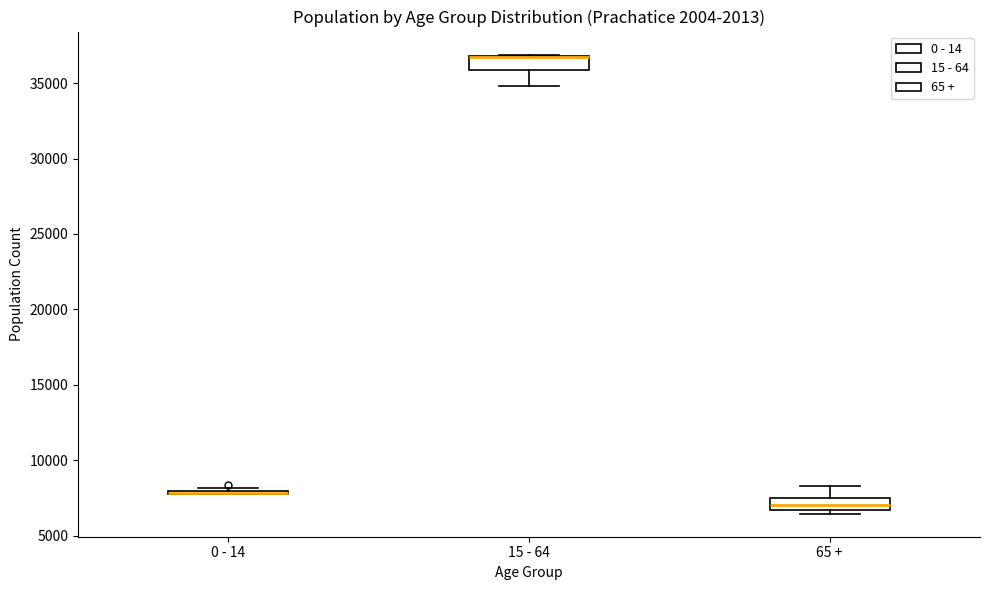

Reading left to right, read every box against the y-axis: the position of its median line, the range the box covers, and the ends of its whiskers. The values are not printed on the chart, so give them approximately, as read against the axis.

0 - 14: box collapsed to a line at 8000, whiskers 7500 to 8000
15 - 64: median 36500 (drawn on the box's upper edge), box 36000 to 37000, whiskers 35000 to 37000
65 +: median 7000, box 6500 to 7500, whiskers 6500 (just below the box's lower edge) to 8500